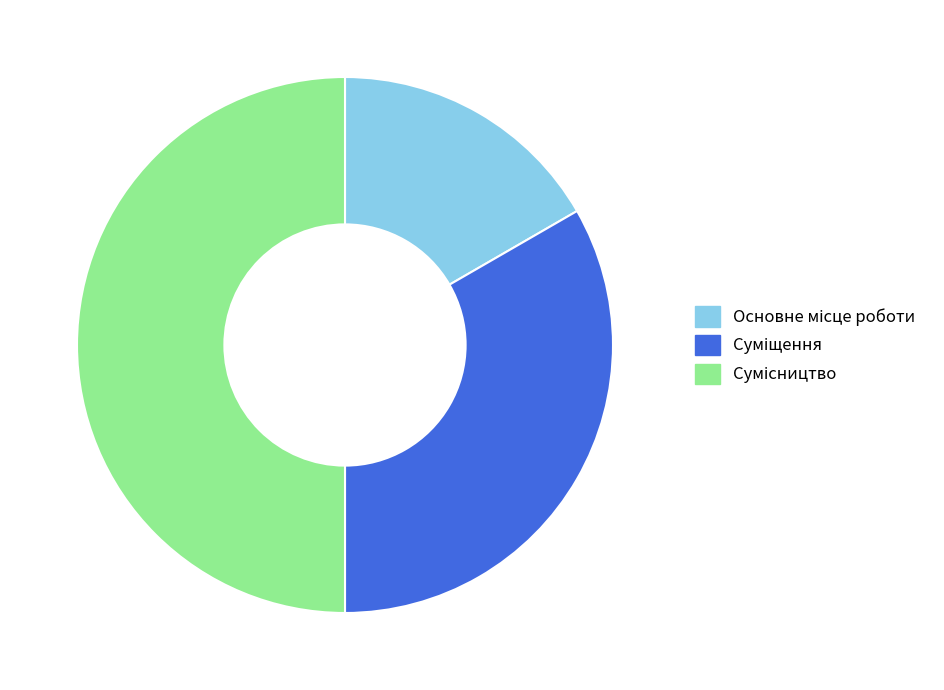

The Суміщення slice represents 33% of the pie. True or false?

True